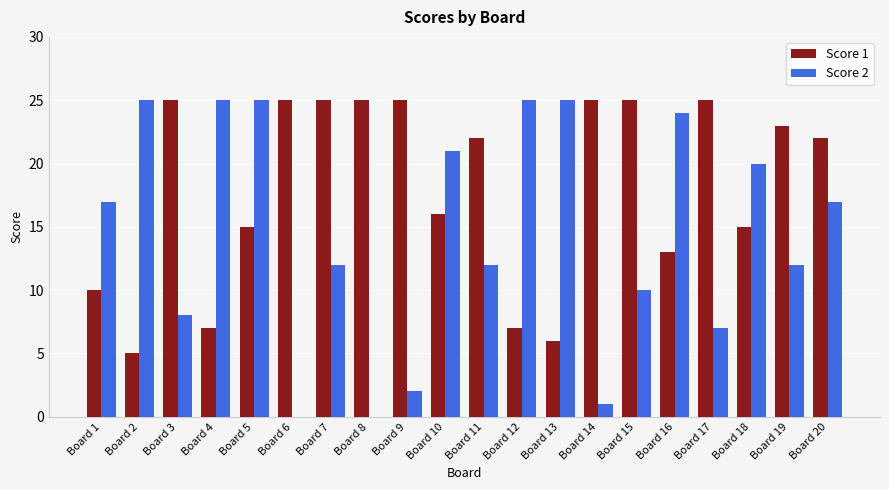

How many series are shown in this chart?

2